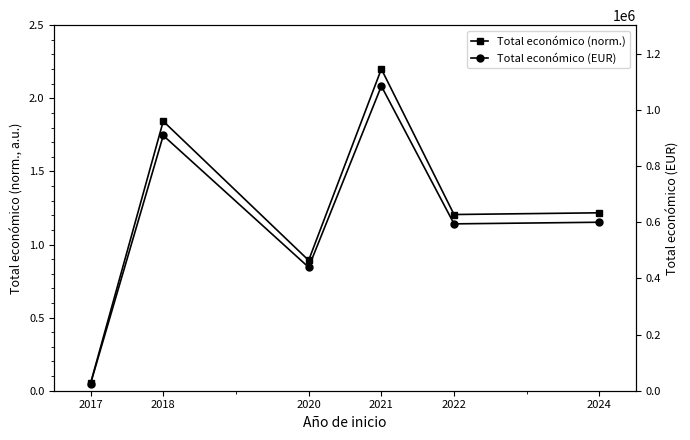

At how many categories does at least one series exceed 948034?

1